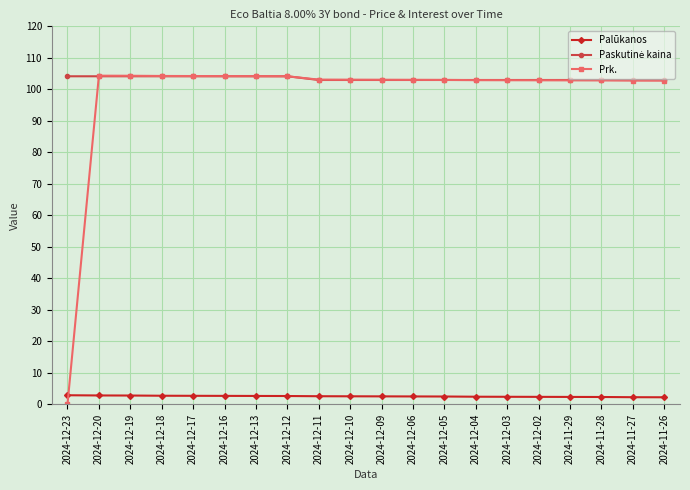

Where do Palūkanos and Prk. first cross each other?

2024-12-23 and 2024-12-20